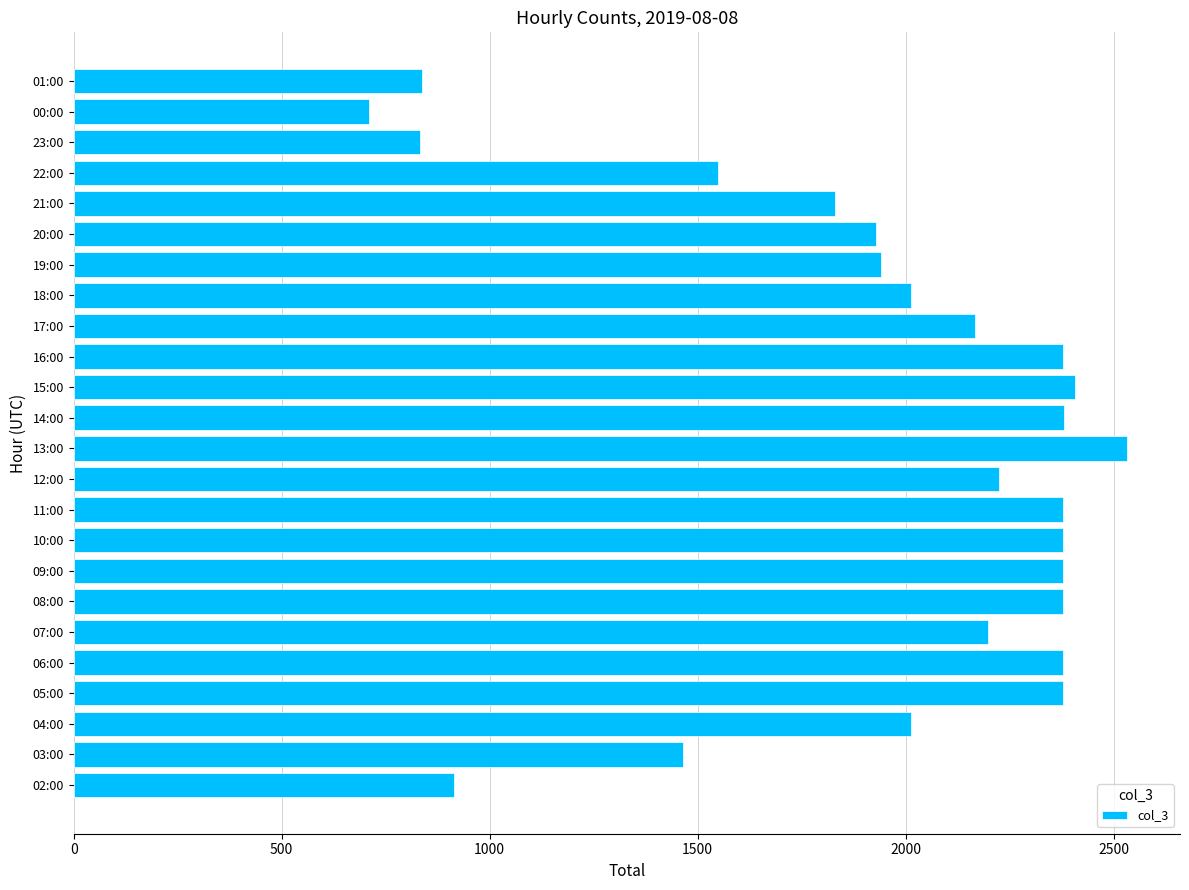

What is the change in value from 03:00 to 07:00?

+734